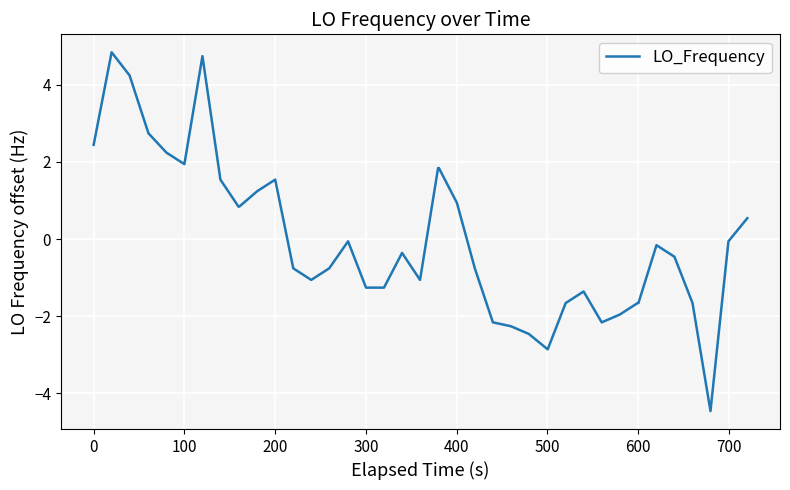

What is the smallest value displayed?

-4.5